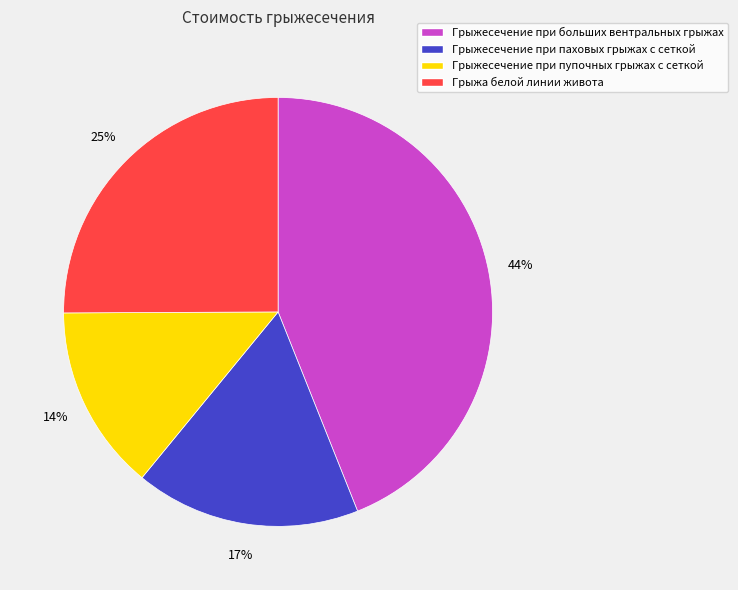

How many slices are in this pie chart?

4